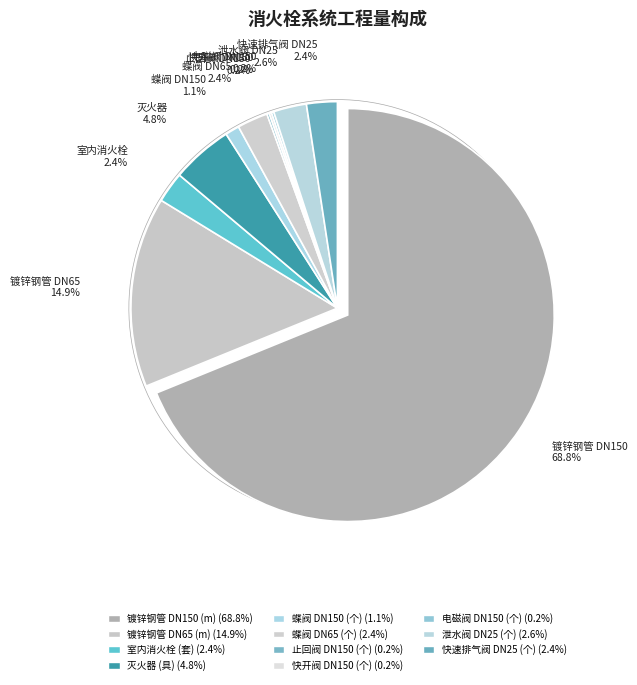

Which category has the biggest portion of the pie?

镀锌钢管 DN150 (m)